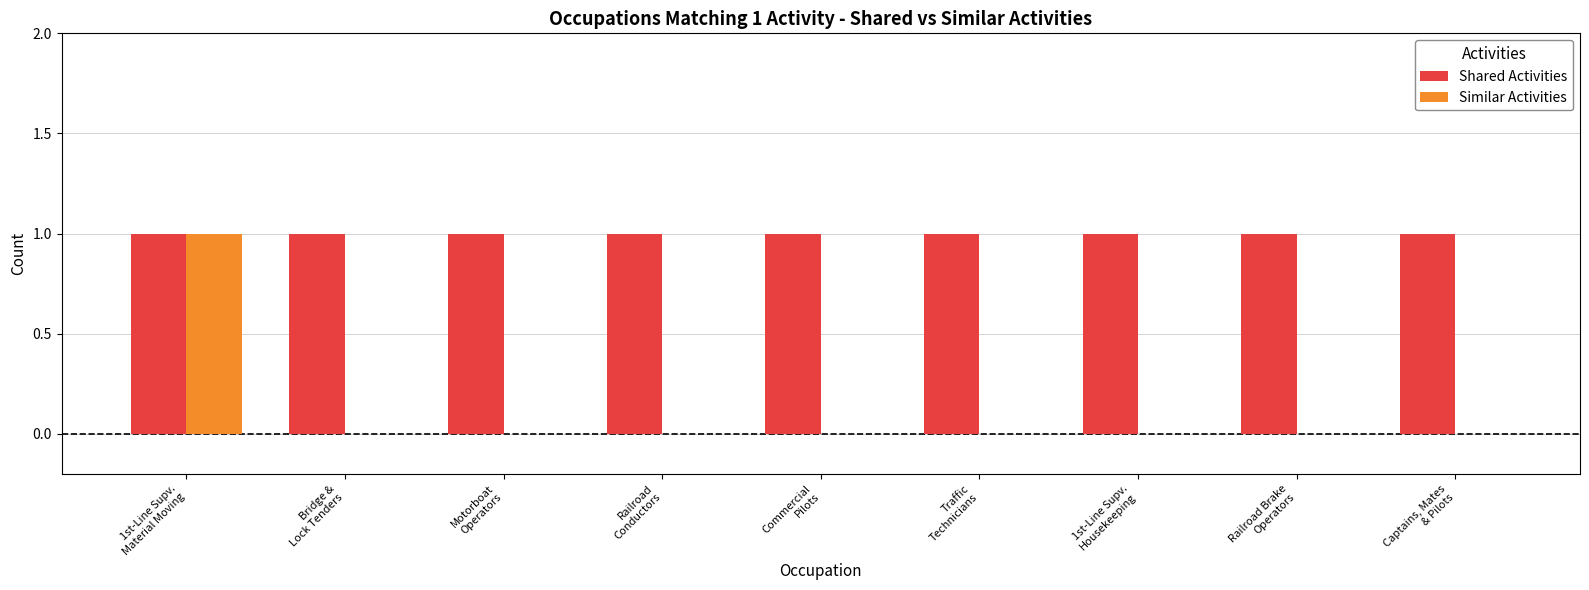

What are all the series names shown in the legend?

Shared Activities, Similar Activities